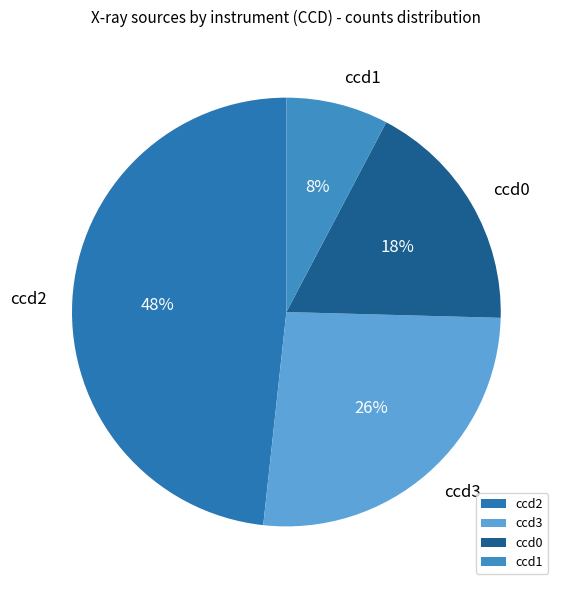

Is there a majority slice in this chart?

No